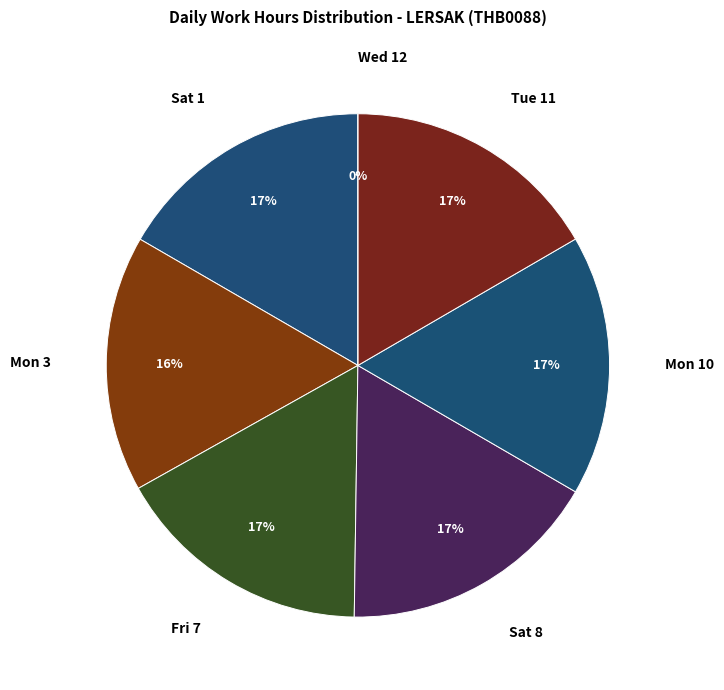

Which category has the biggest portion of the pie?

Sat 8